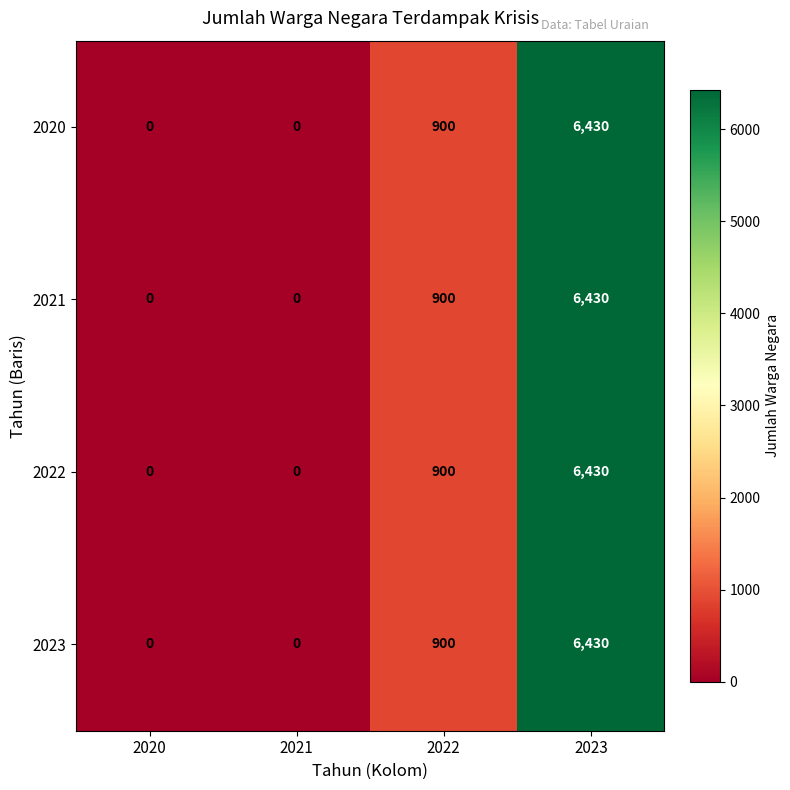

At which category is the sum across all series the highest?

2023